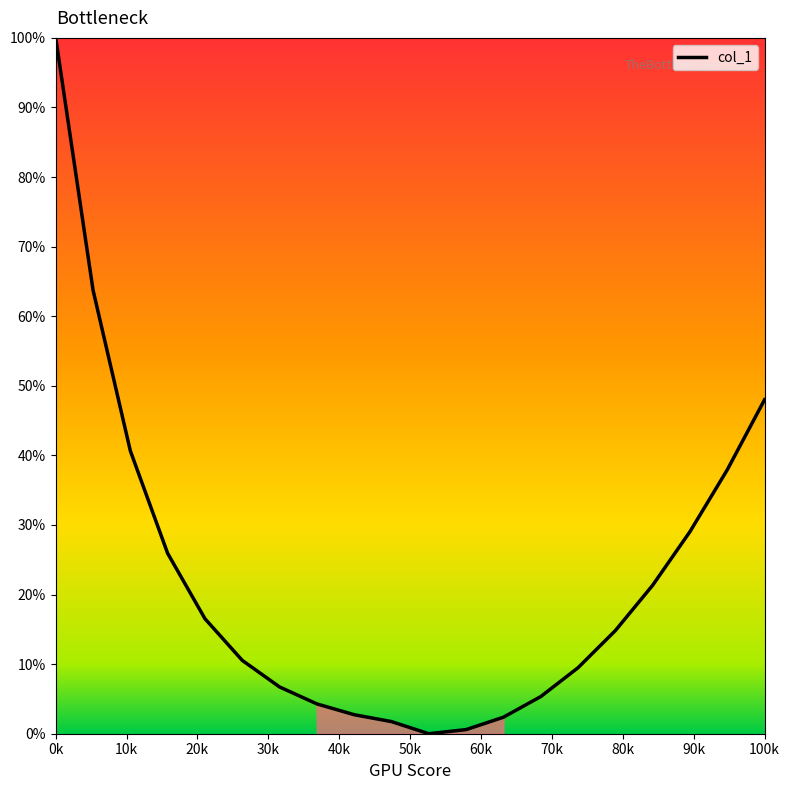

What is the greatest value displayed?

100.0